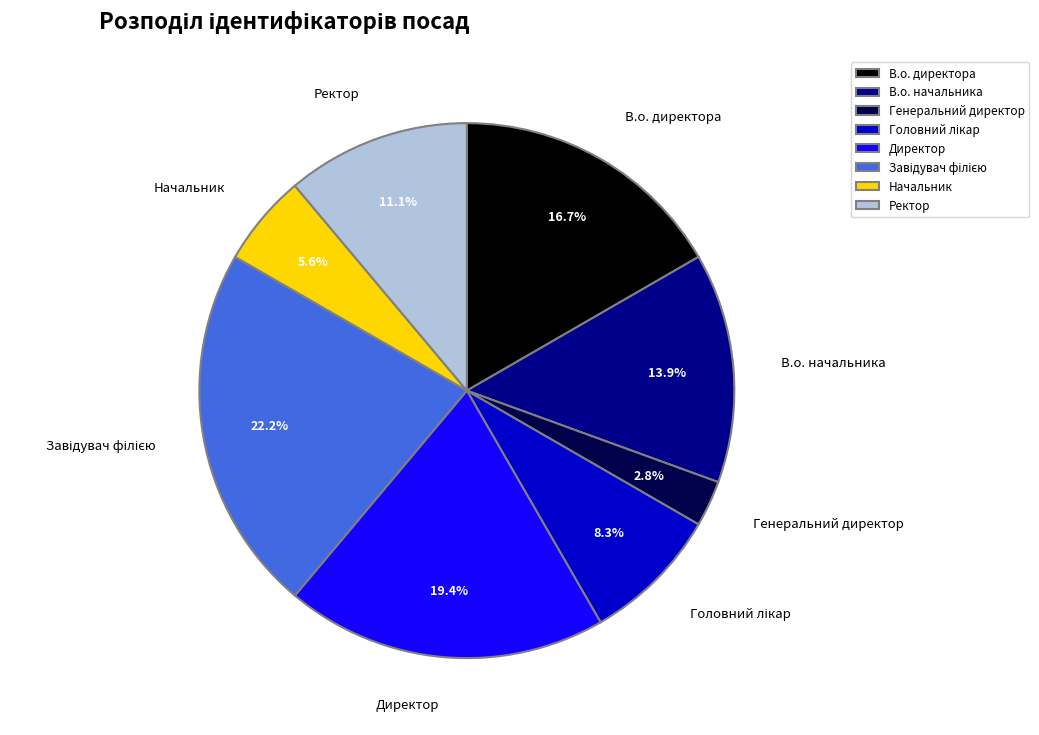

Between Директор and В.о. начальника, which is larger?

Директор